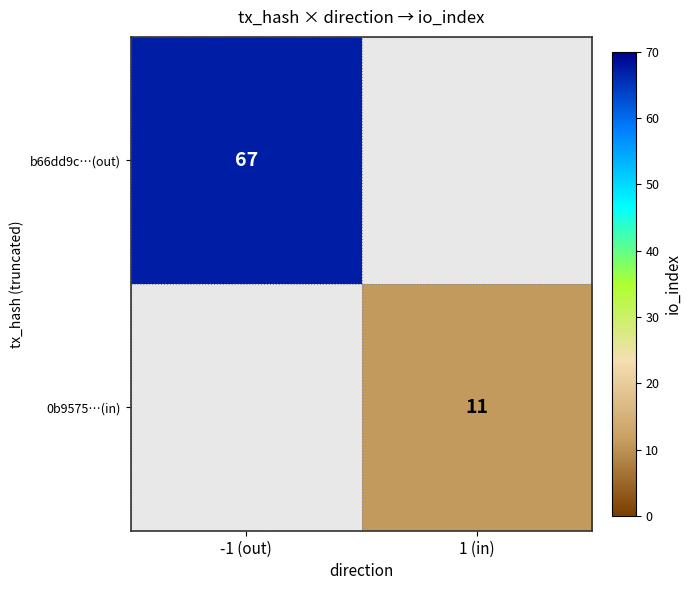

The 0b9575…(in) series shows 2 at 1 (in). True or false?

False